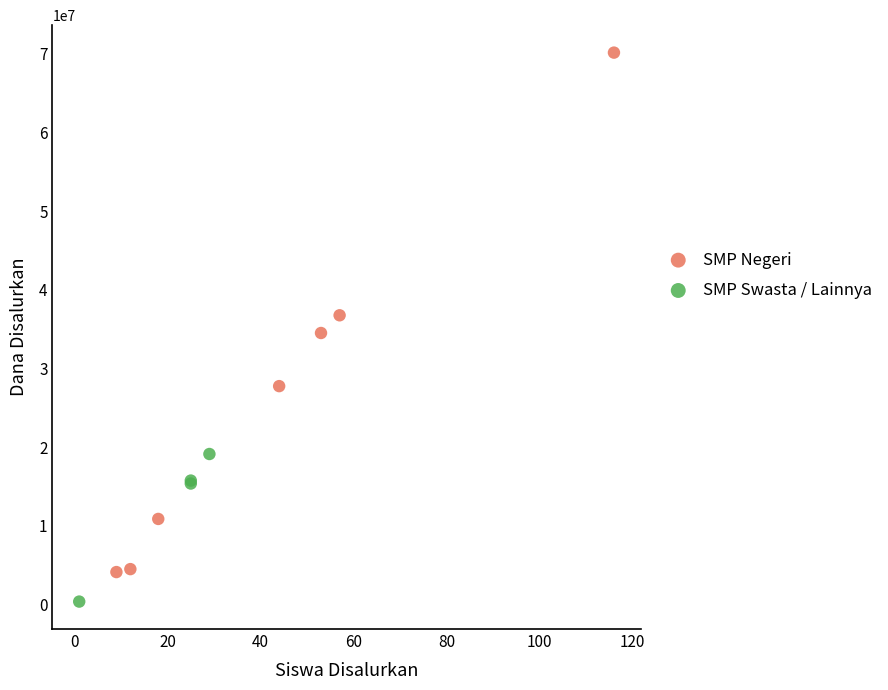

Which series contains the highest Y value?

SMP Negeri